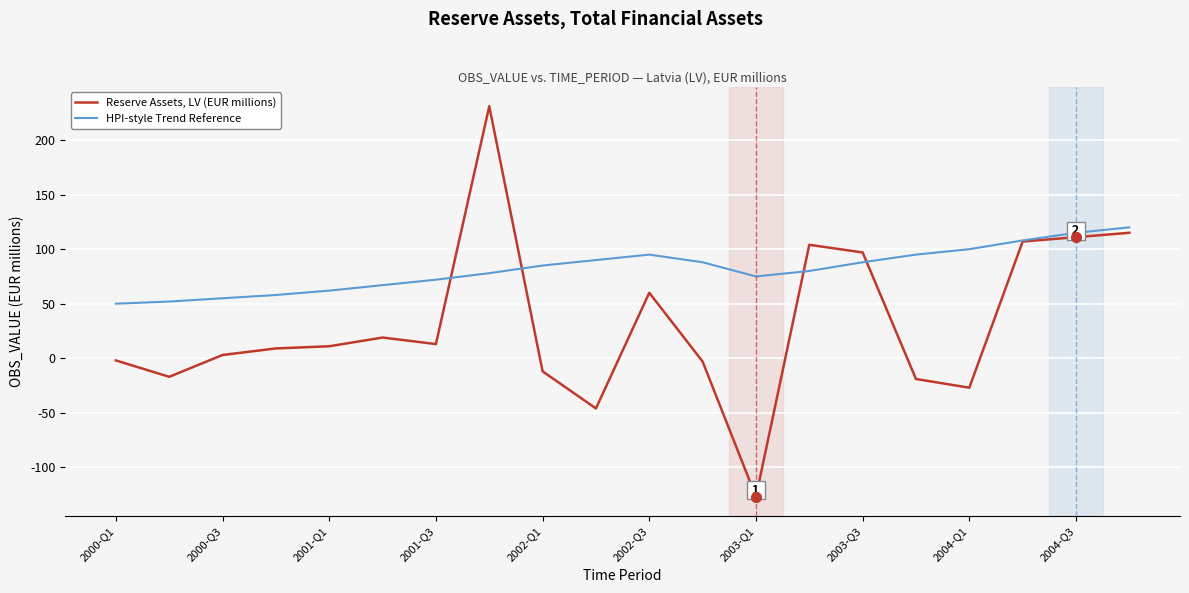

Which series has the largest total across all categories?

HPI-style Trend Reference